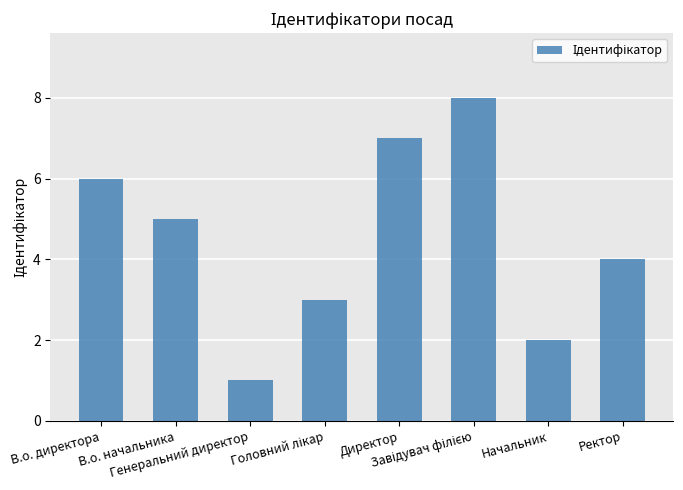

What is the sum of all values?

36